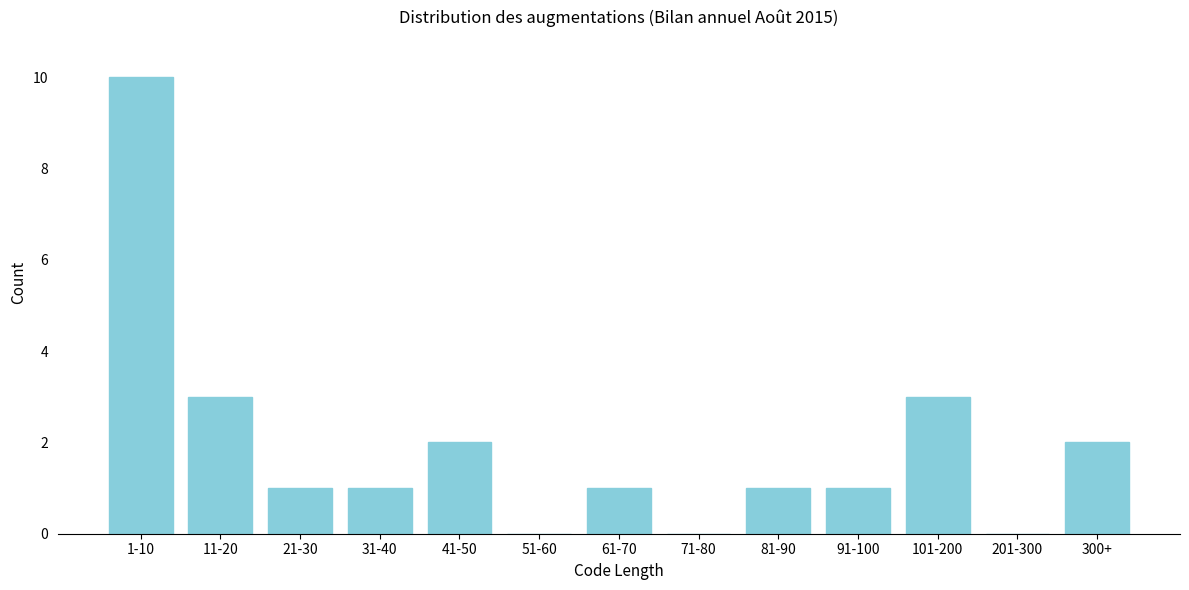

Reading right to left, extract all data points from this chart.

300+=2	201-300=0	101-200=3	91-100=1	81-90=1	71-80=0	61-70=1	51-60=0	41-50=2	31-40=1	21-30=1	11-20=3	1-10=10